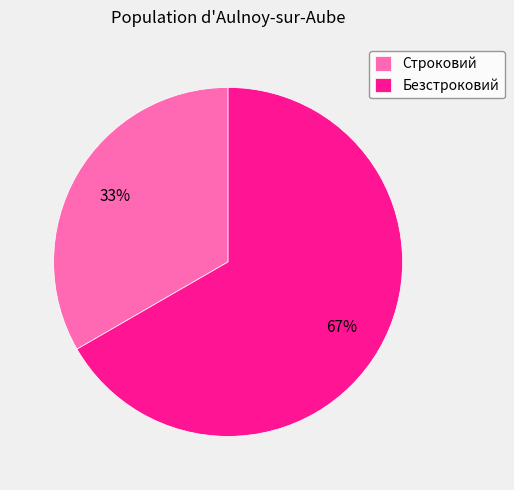

Is Строковий the majority of the pie?

No